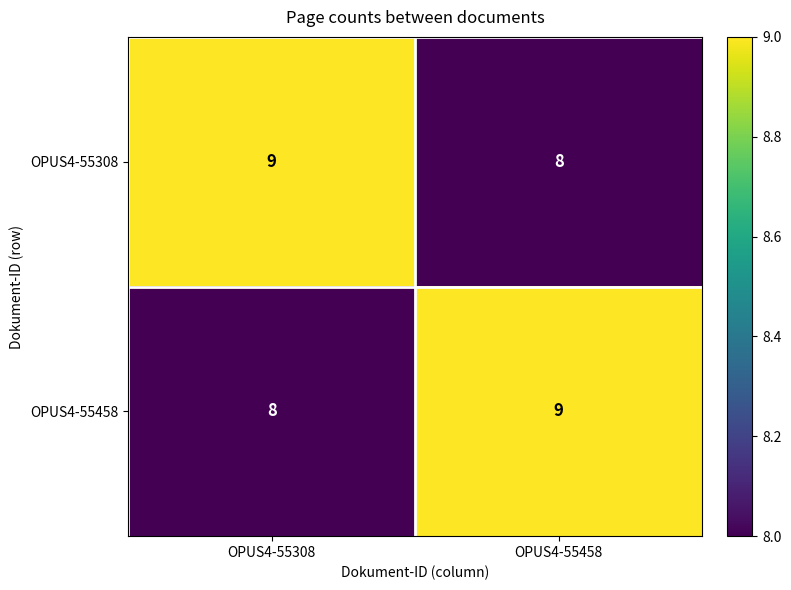

What is the maximum value shown in the chart?

9